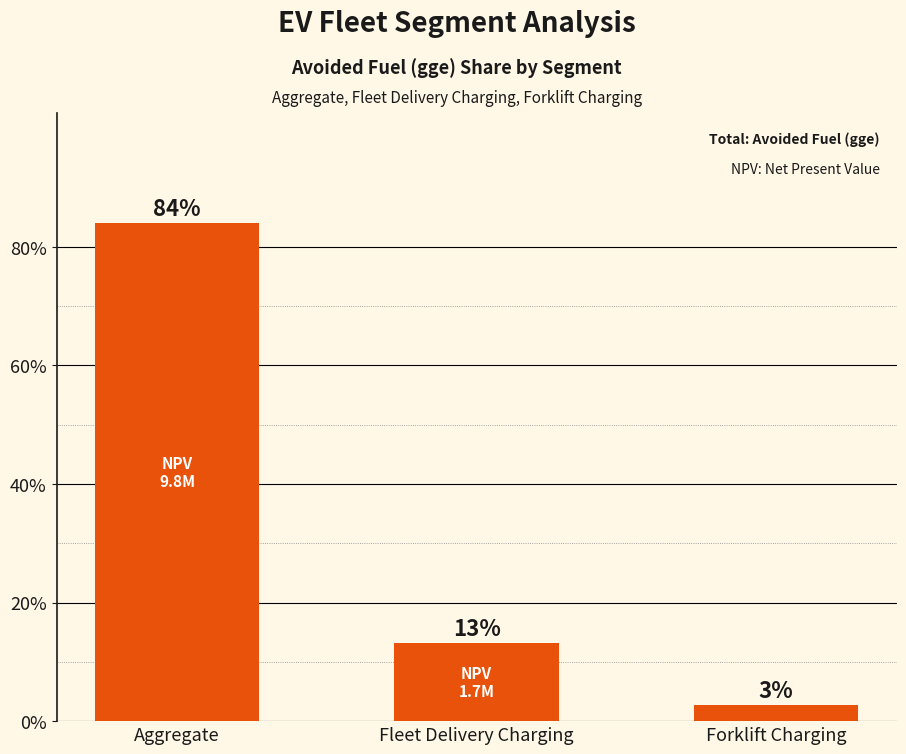

Which category has the highest value across all series?

Aggregate